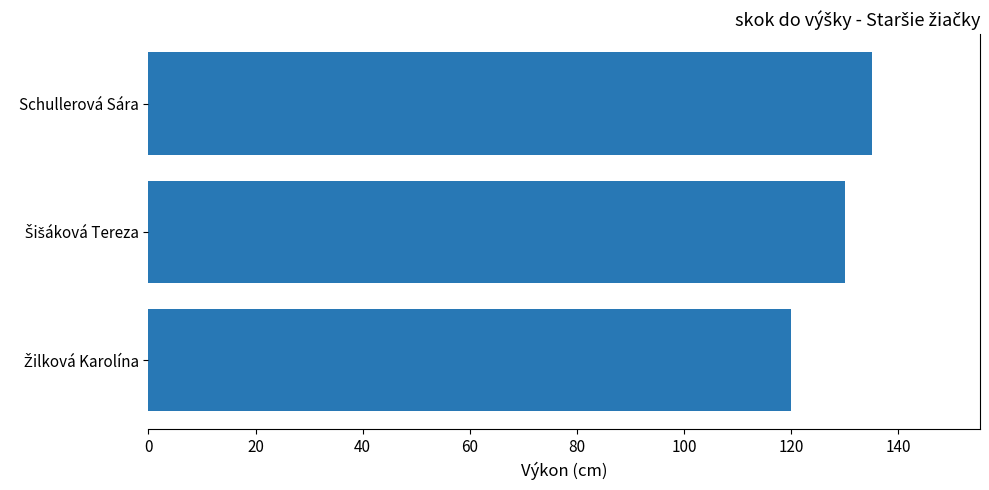

What is the greatest value displayed?

135